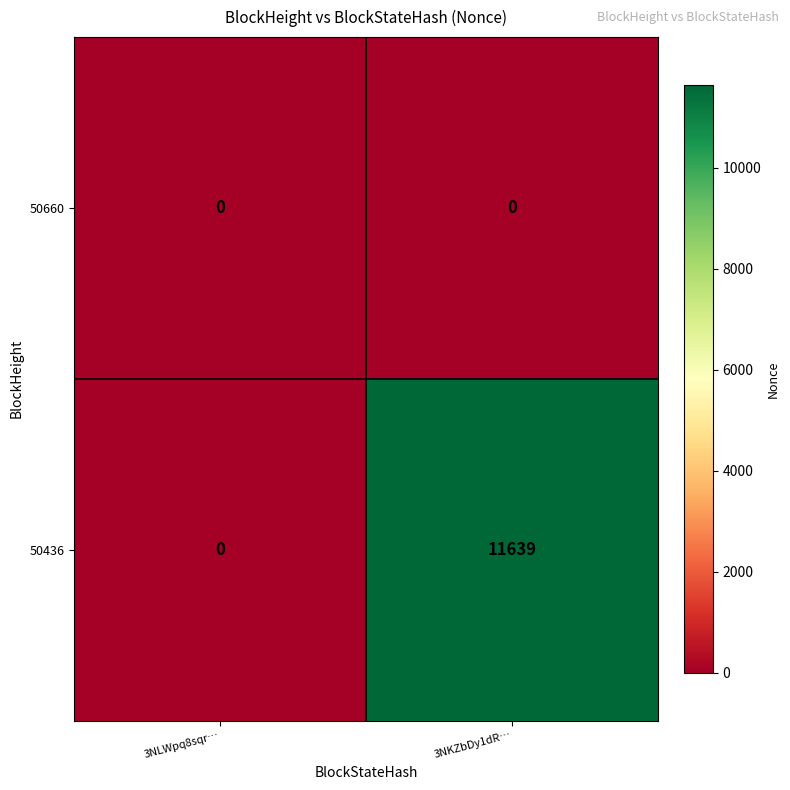

Count the number of data series in this chart.

2